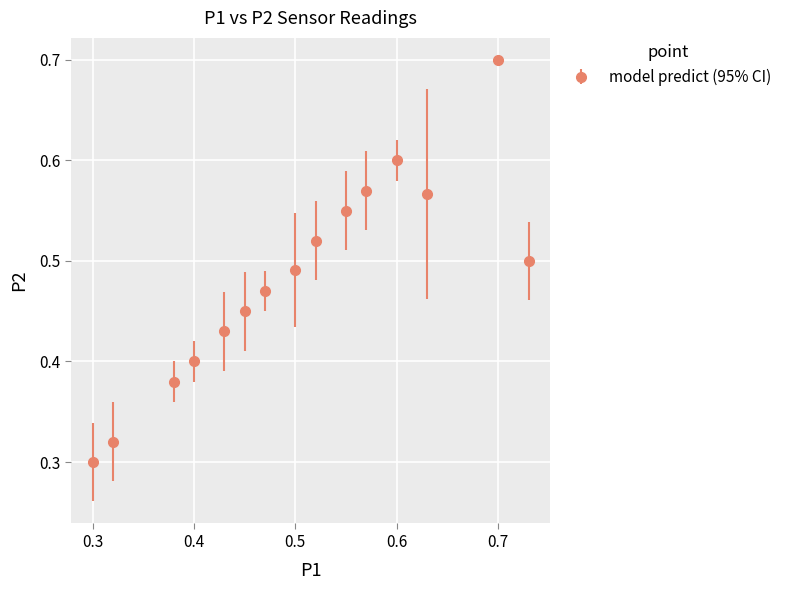

True or false: there are more than 1 points higher than both neighbors.

True